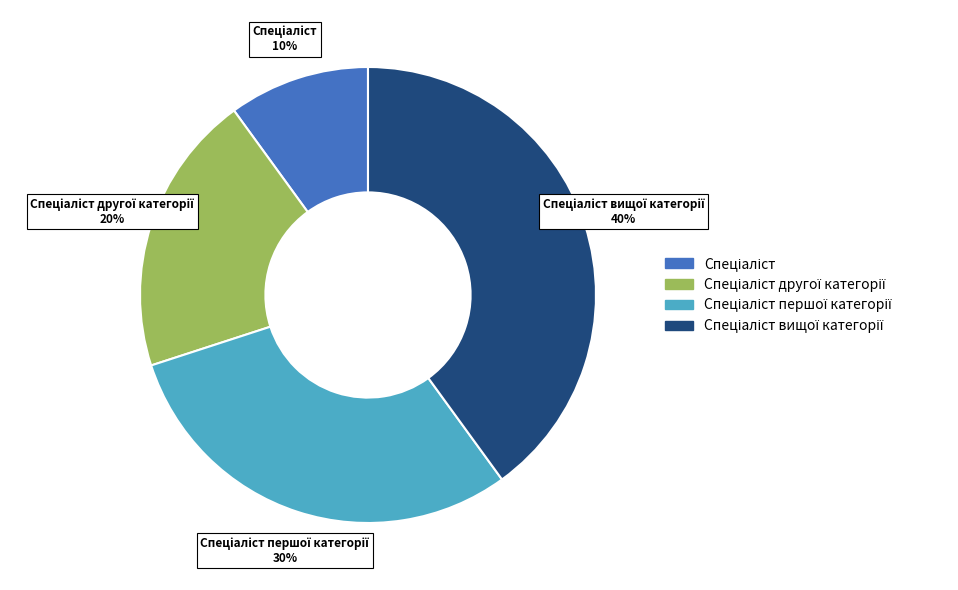

Is there any slice that represents more than half of the pie?

No